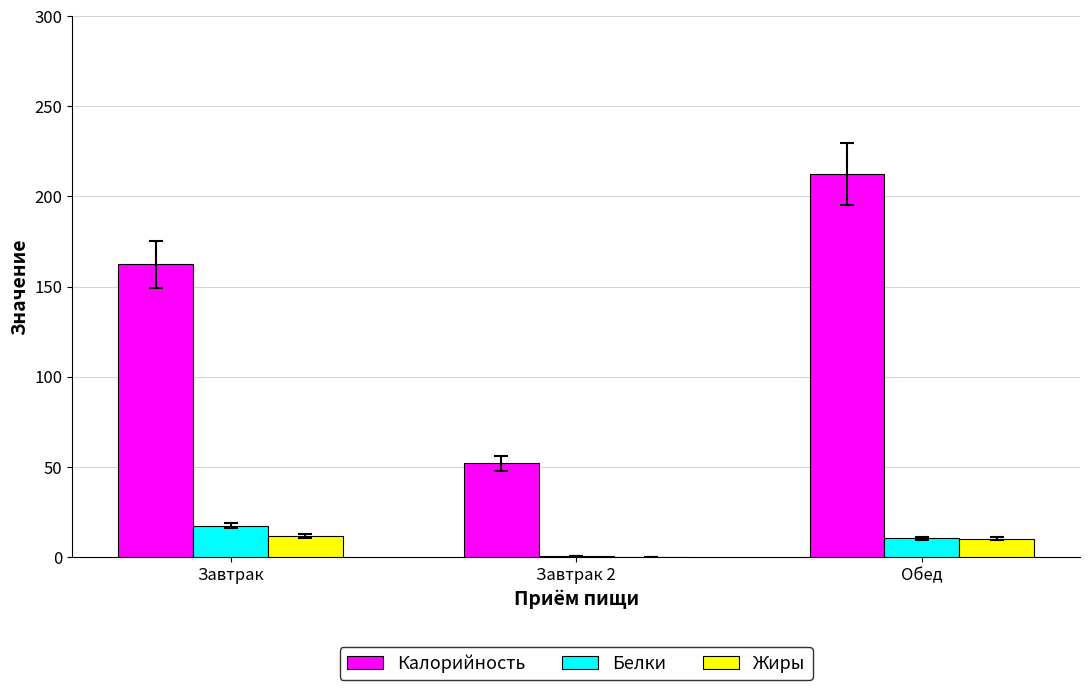

True or false: Жиры has a value of 10.0 at Обед.

True